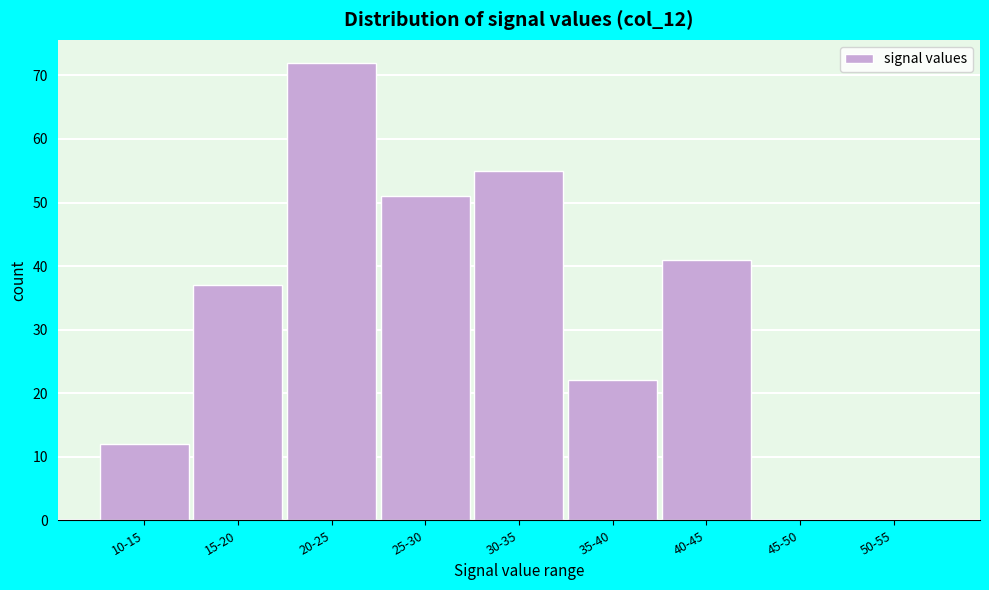

Reading left to right, what are all the values shown in this chart?

10-15=12	15-20=37	20-25=72	25-30=51	30-35=55	35-40=22	40-45=41	45-50=0	50-55=0